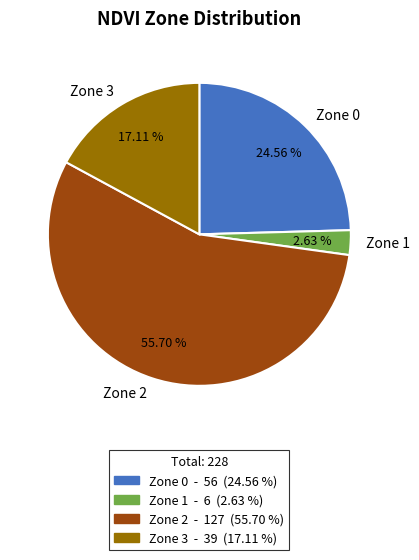

Which slice represents more than half of the pie?

Zone 2